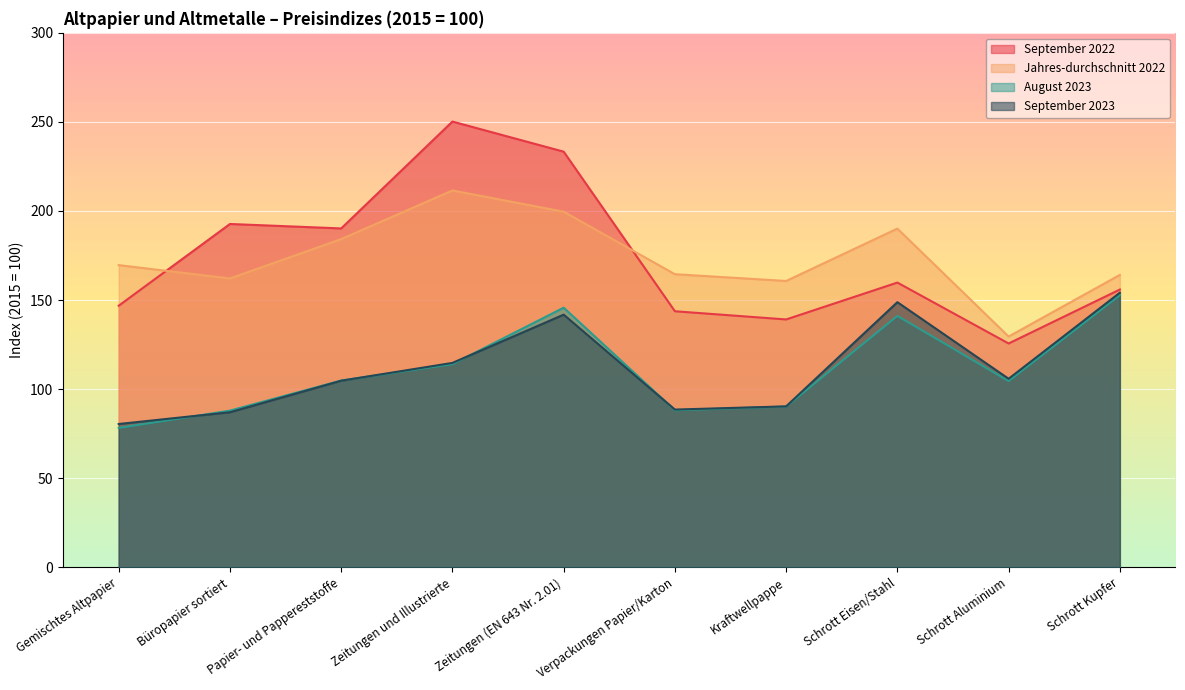

Which has a higher value, Zeitungen und Illustrierte or Zeitungen (EN 643 Nr. 2.01)?

Zeitungen und Illustrierte